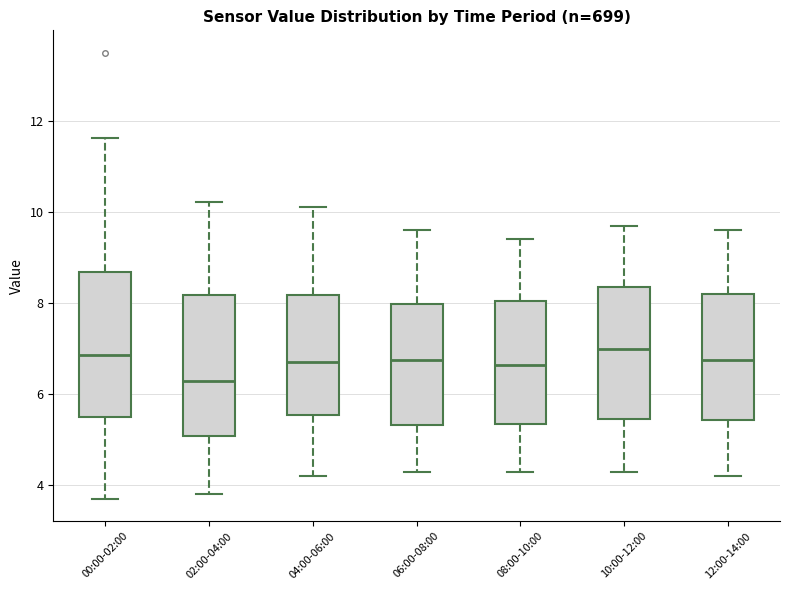

Which box has the lowest median line?

02:00-04:00